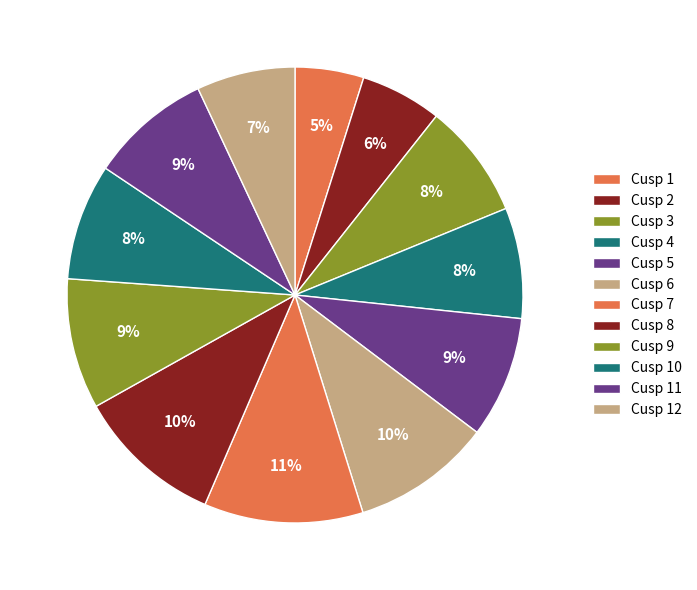

Which slice is the largest?

Cusp 7